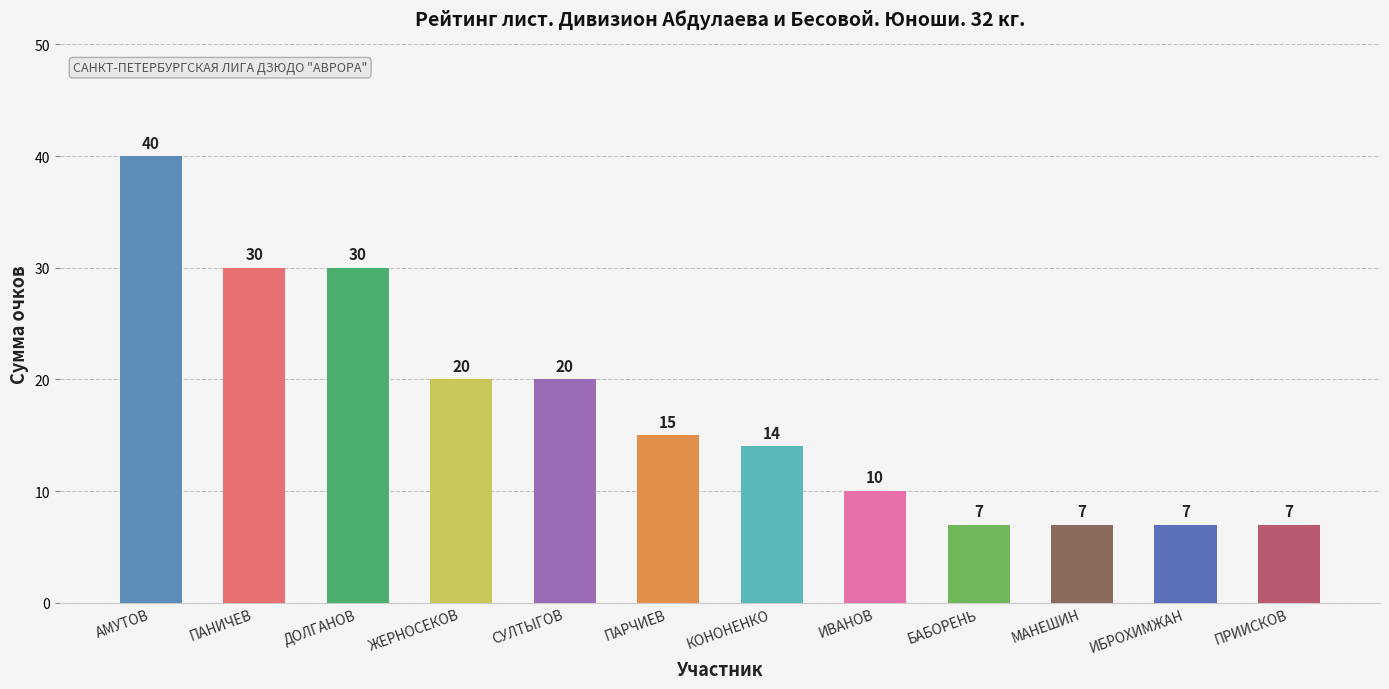

What is the difference between the second highest and second lowest values?

23